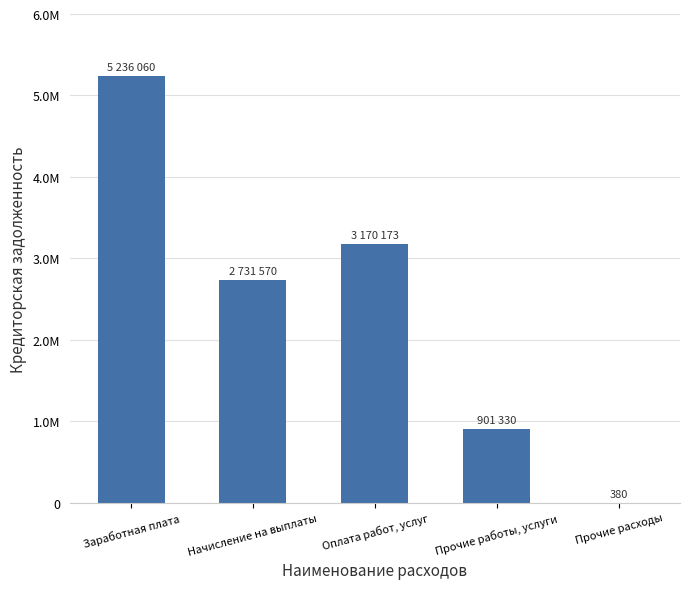

Are the bars horizontal?

No